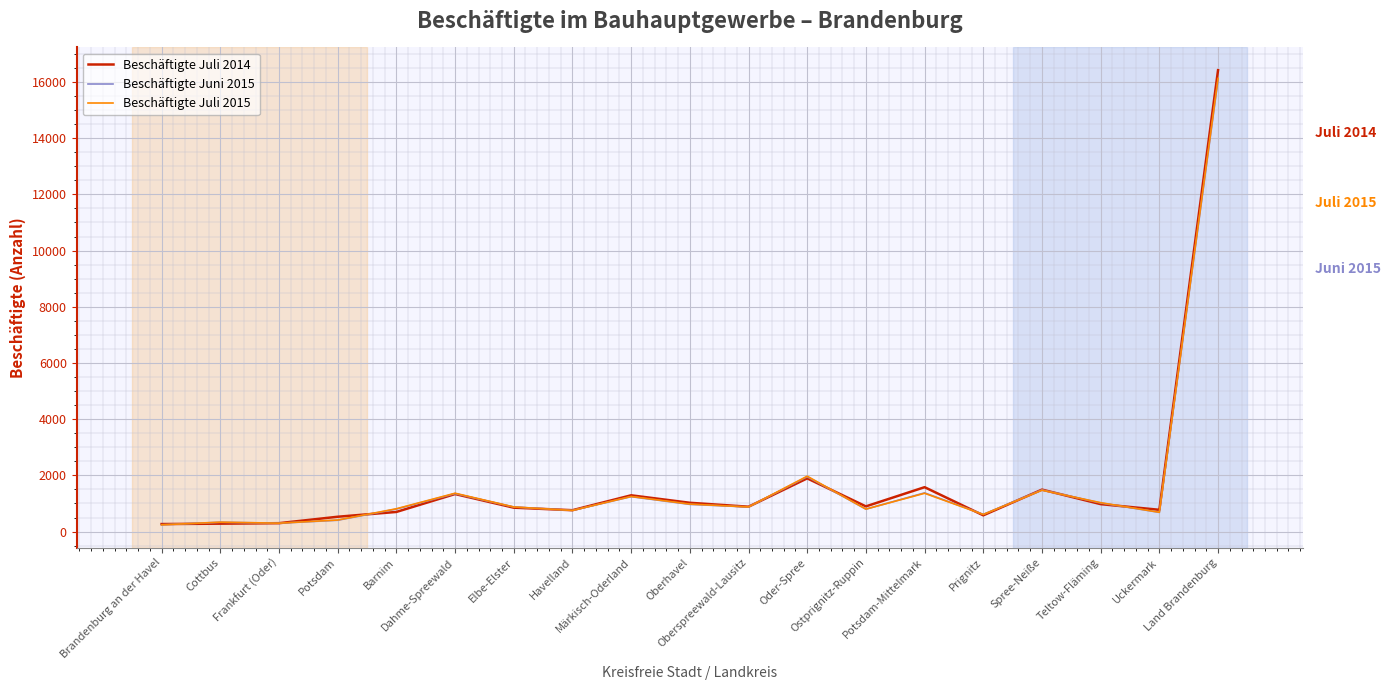

What position from the left is Teltow-Fläming?

17